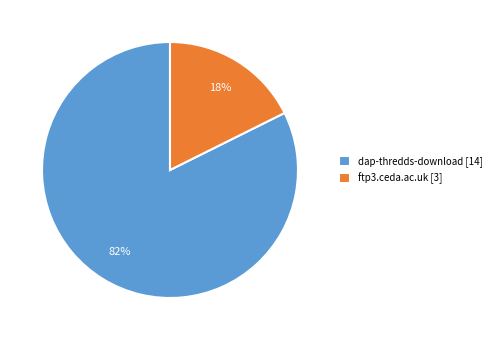

To the nearest percent, what percentage of the pie is ftp3.ceda.ac.uk?

18%